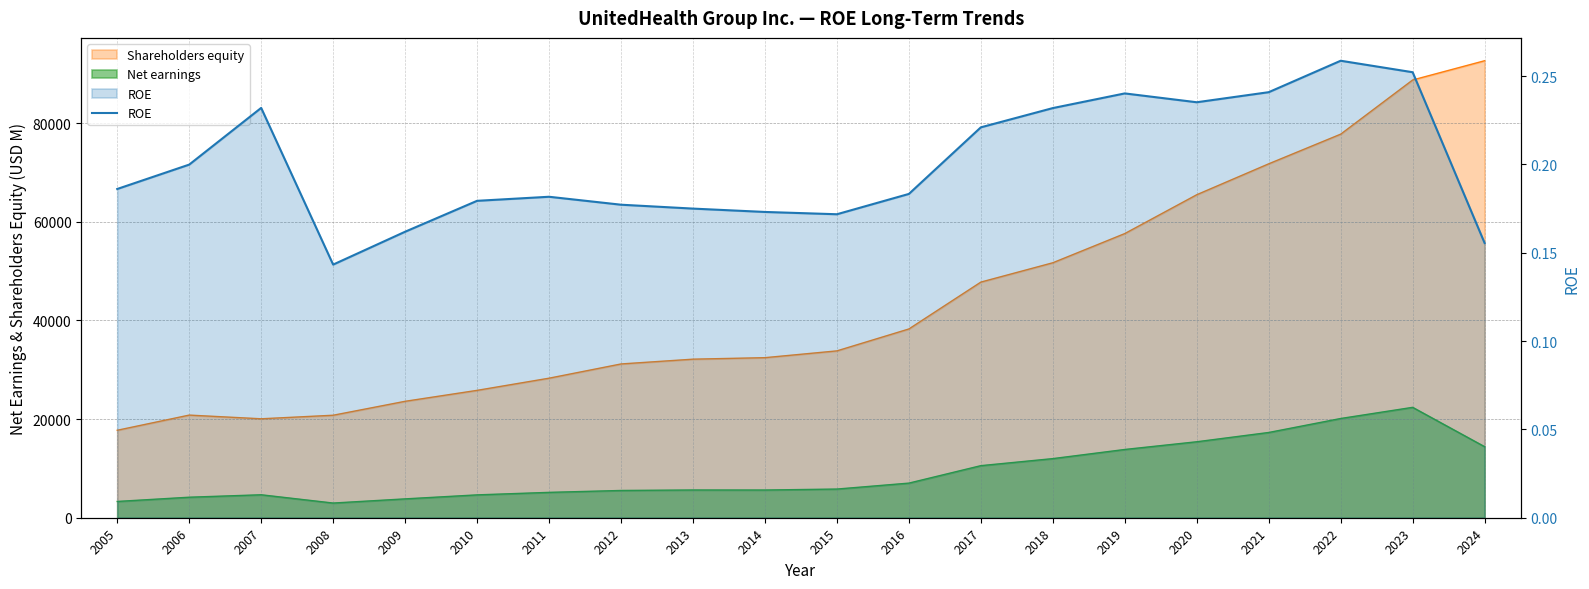

How many points are higher than both their immediate neighbors (excluding endpoints)?

4